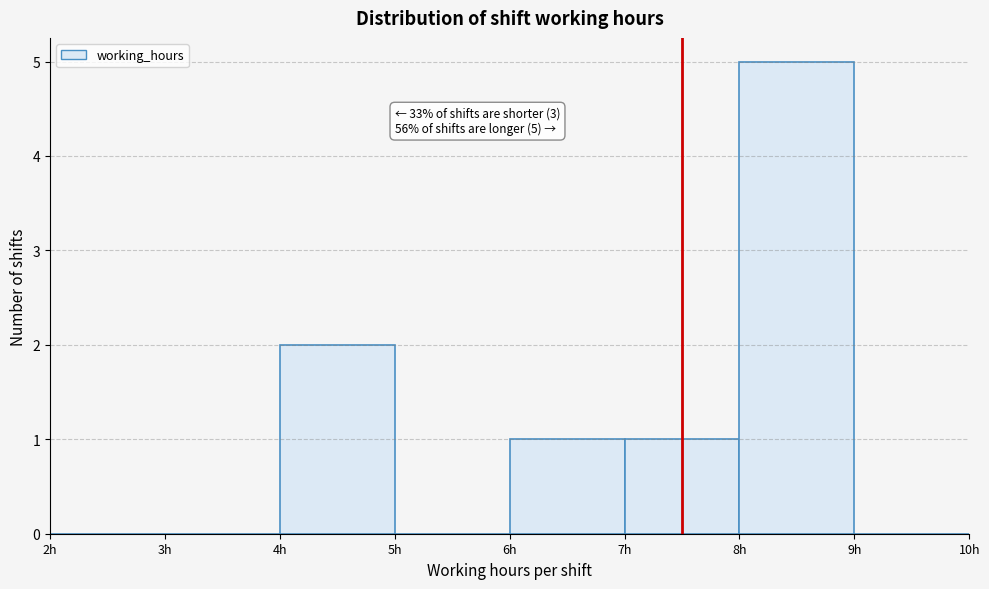

Over which range of the x-axis is the bar tallest?

8 to 9